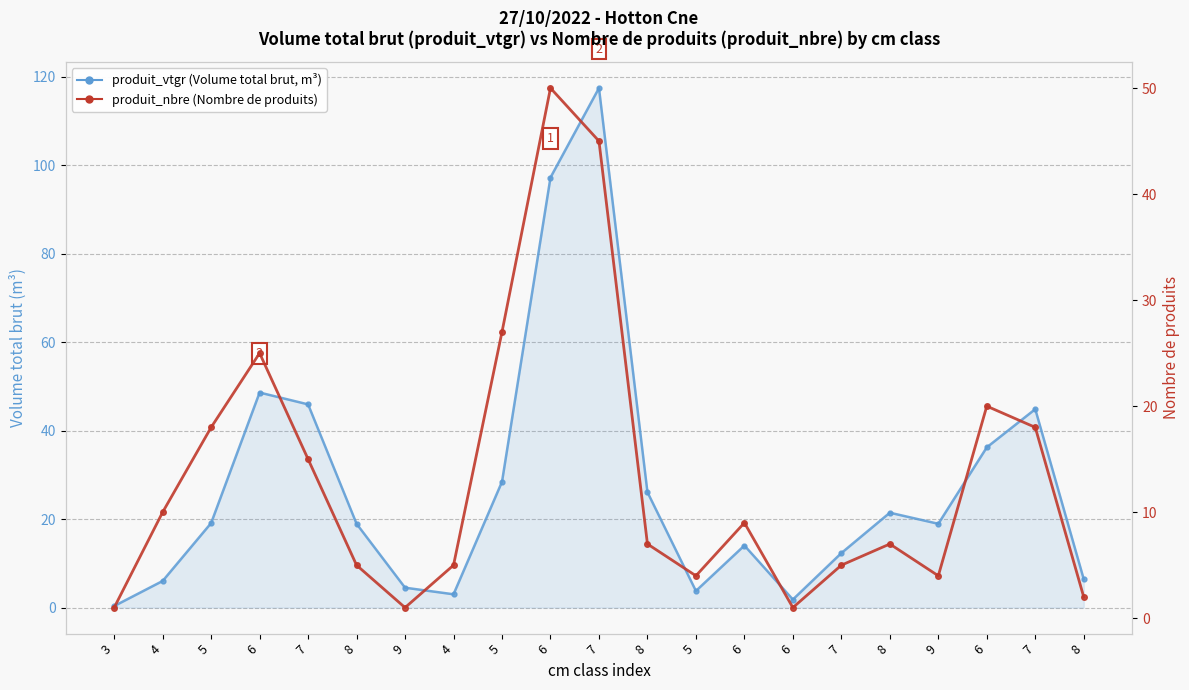

Read the produit_nbre value at 6.

9.0